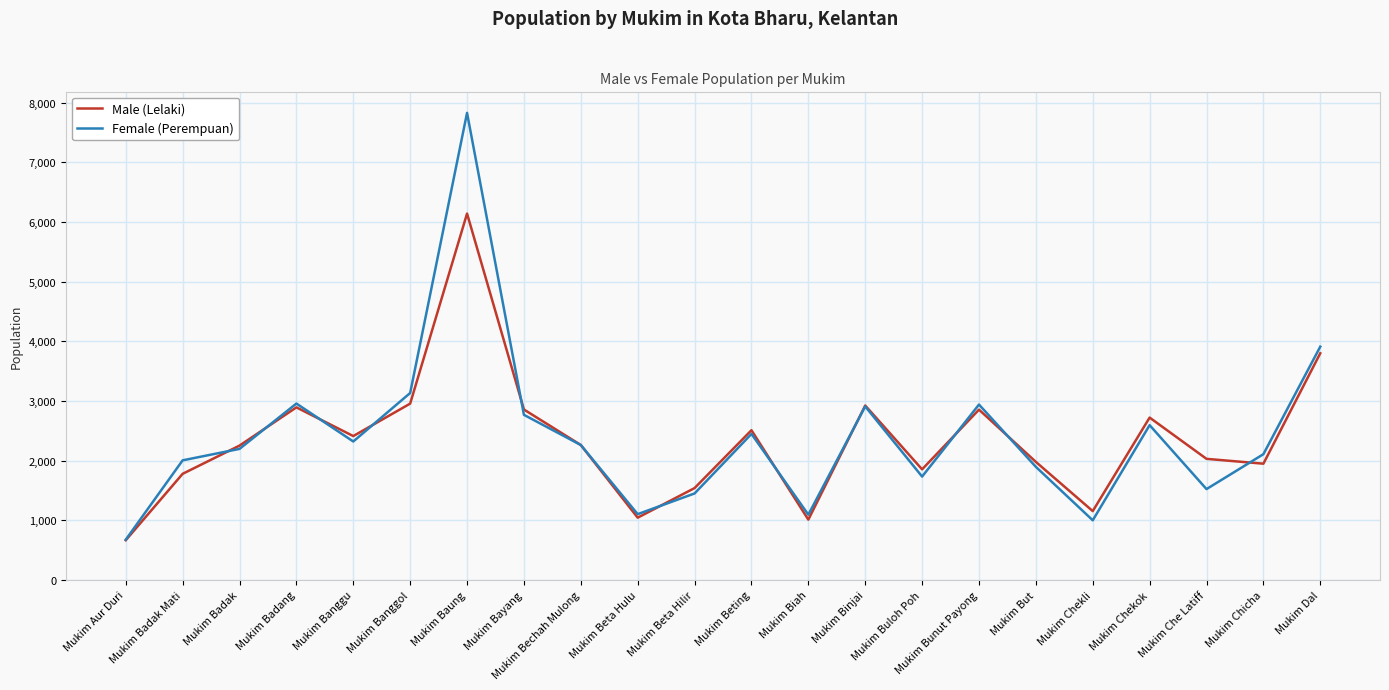

What value does the Male (Lelaki) series have at Mukim But?

1979